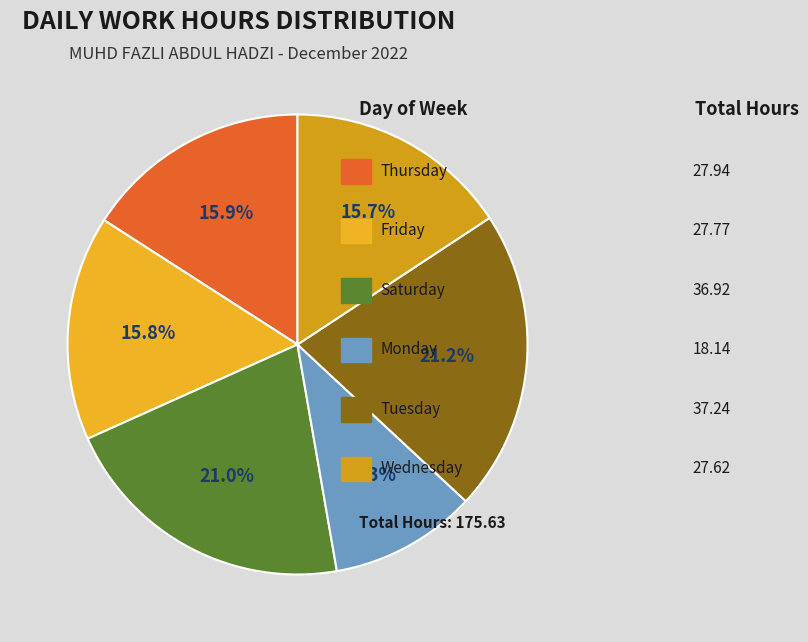

To the nearest percent, what is the average slice percentage?

17%